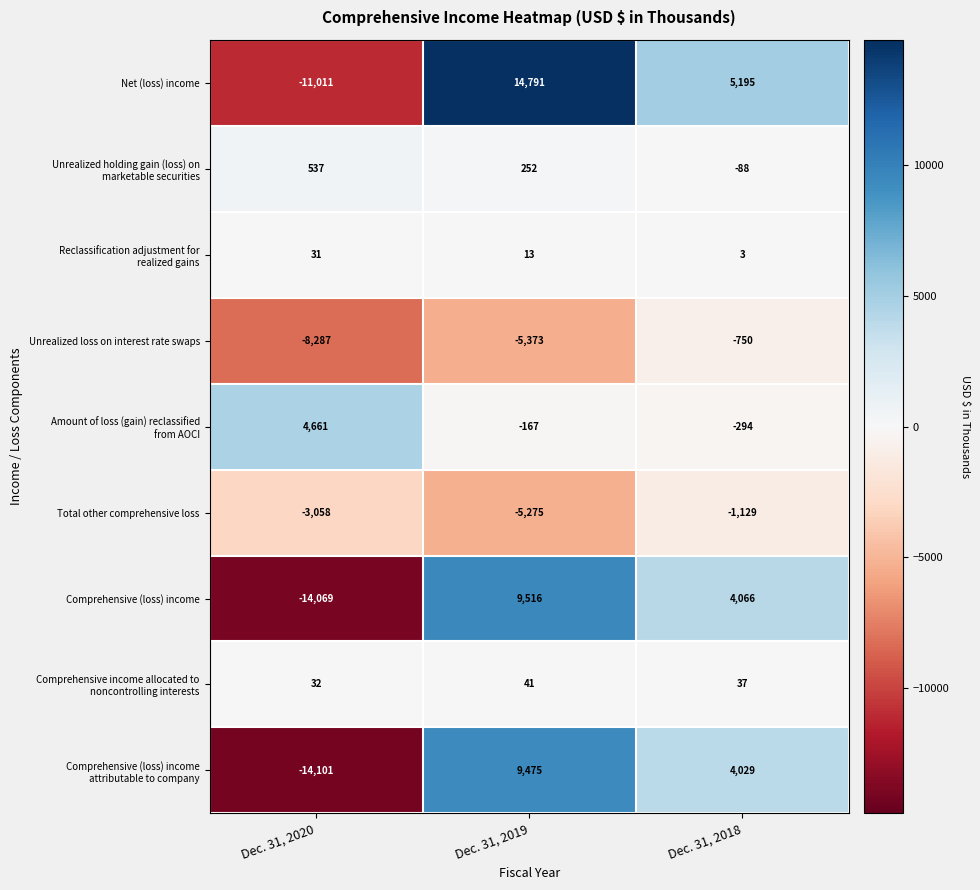

What value does the Net (loss) income series have at Dec. 31, 2020, to the nearest 100?

-11000